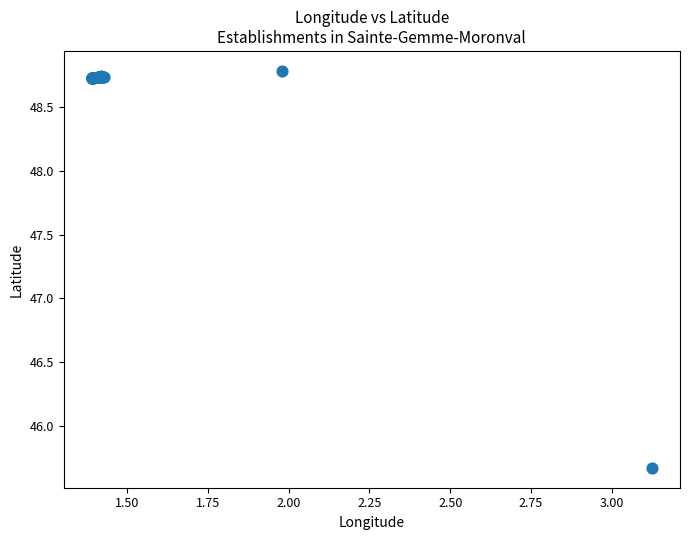

What Y value in the scatter plot is closest to 47?

45.7